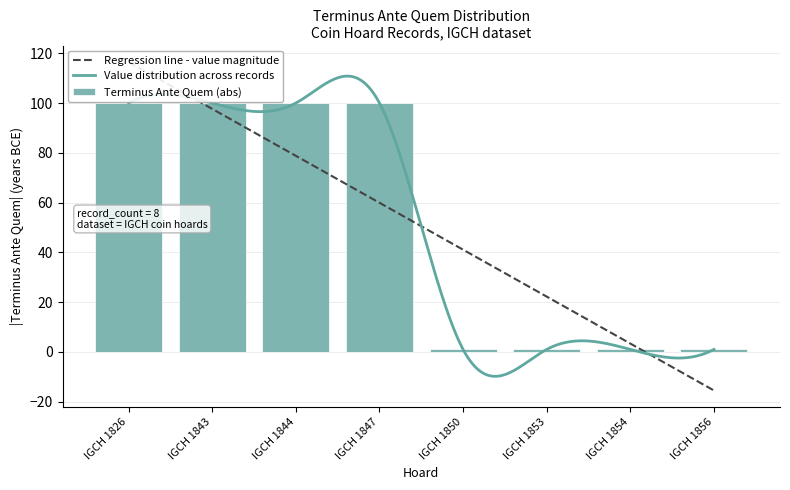

List the labels in order of value, smallest first.

IGCH 1850, IGCH 1853, IGCH 1854, IGCH 1856, IGCH 1826, IGCH 1843, IGCH 1844, IGCH 1847